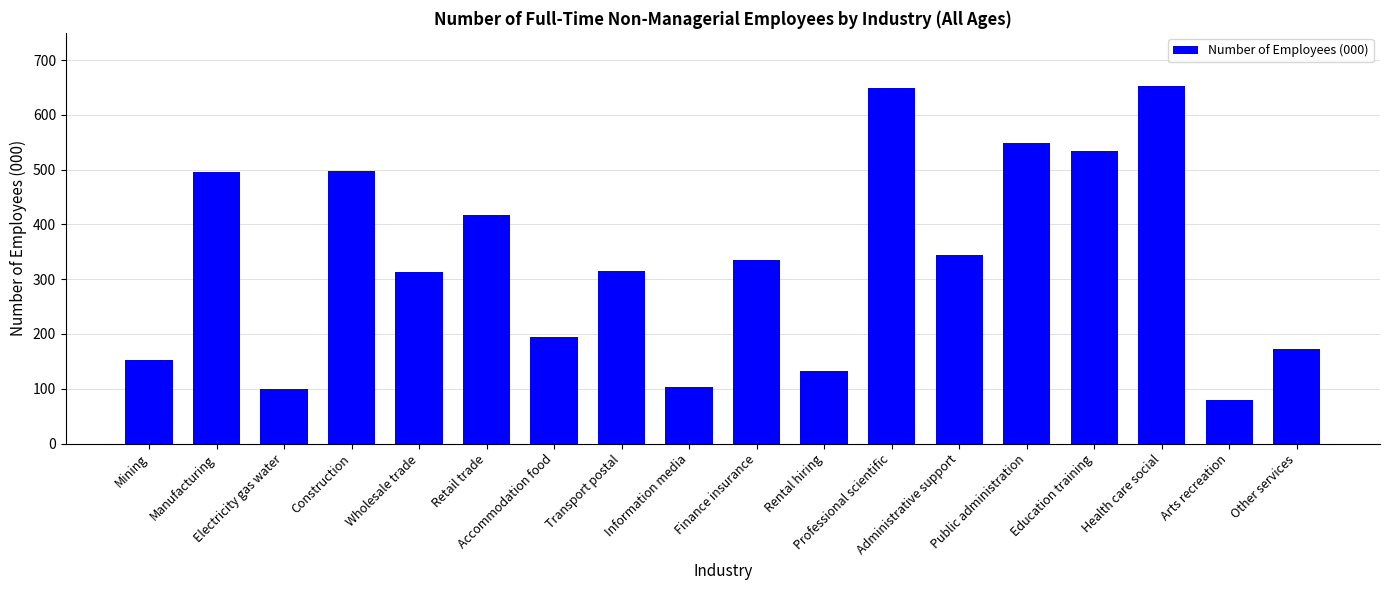

At which category does the chart reach its minimum across all series?

Arts recreation